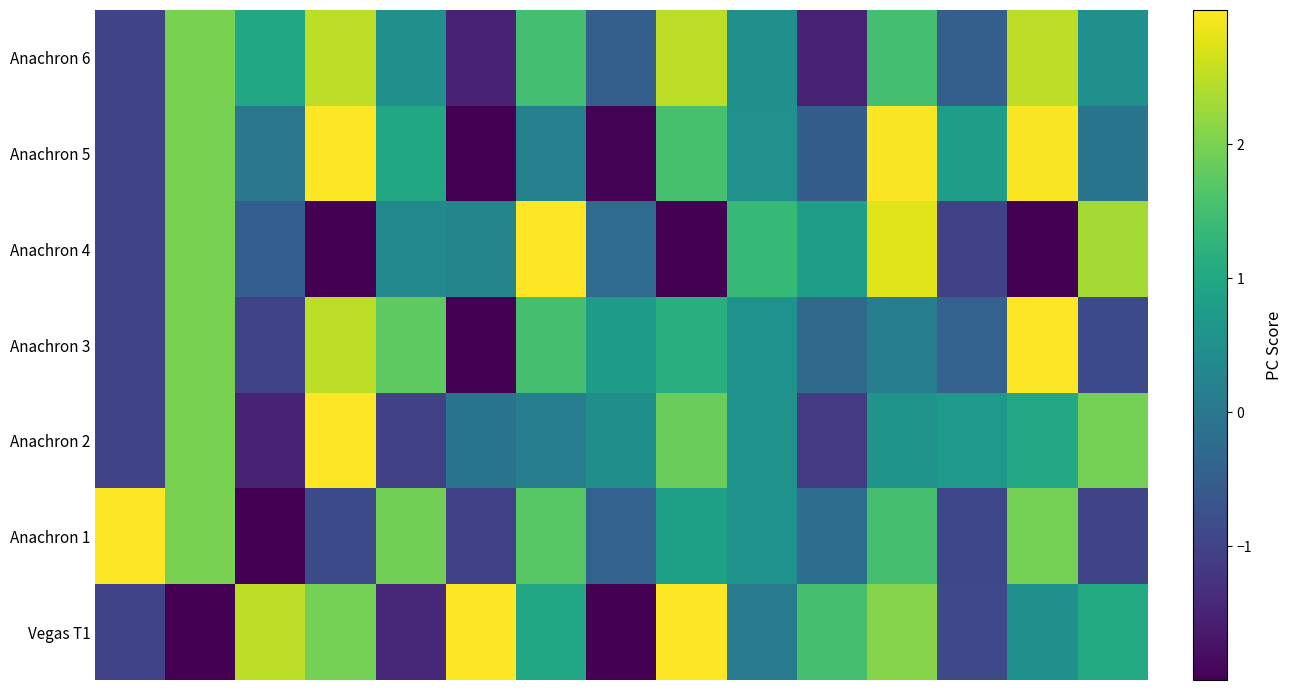

Which label corresponds to the largest value in the chart?

5